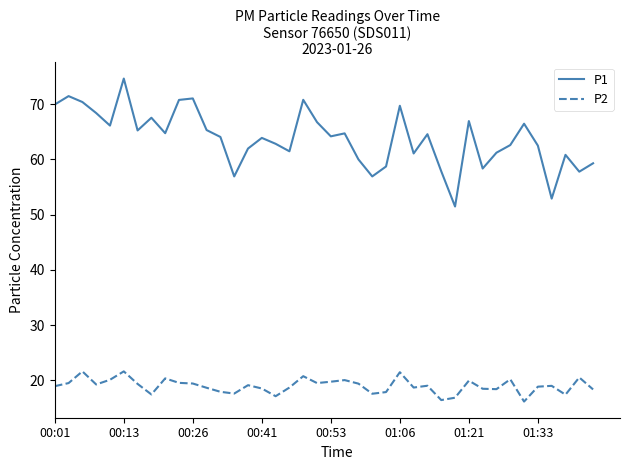

What is the difference between the maximum and second lowest values in the P2 series?

5.2